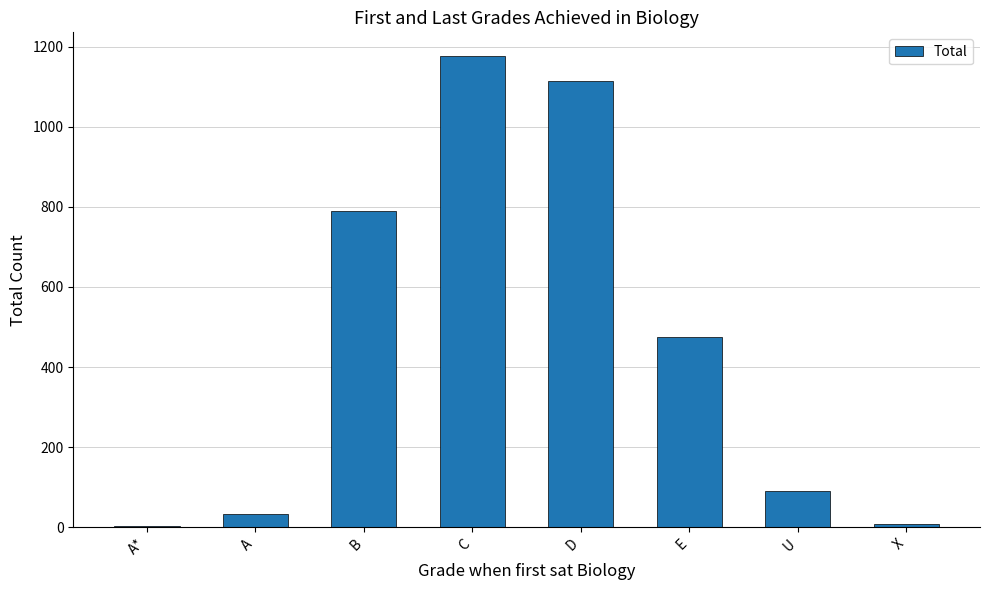

The chart shows a value of 91 at U. True or false?

True